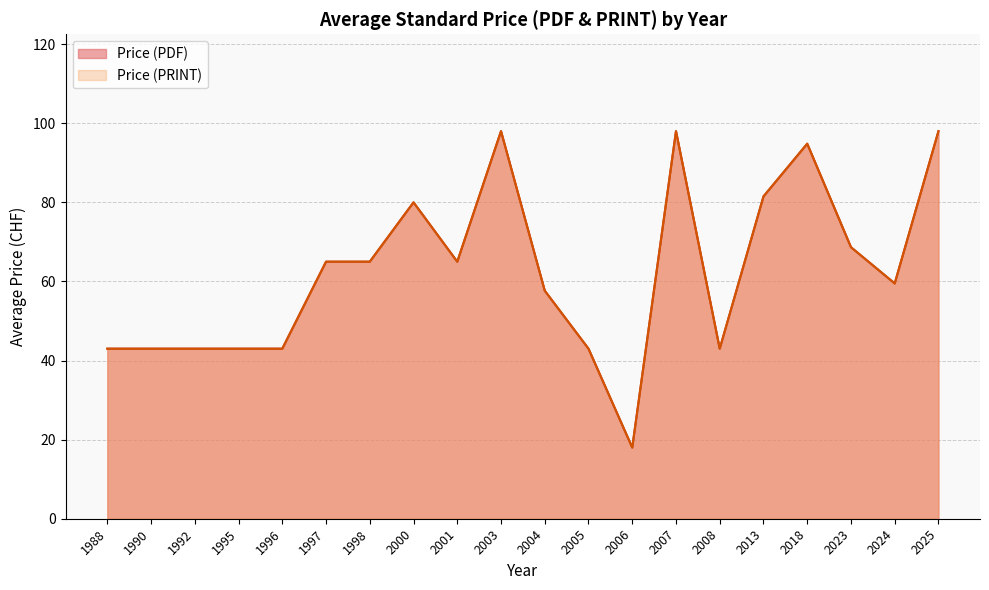

How many lines are shown in the chart?

2